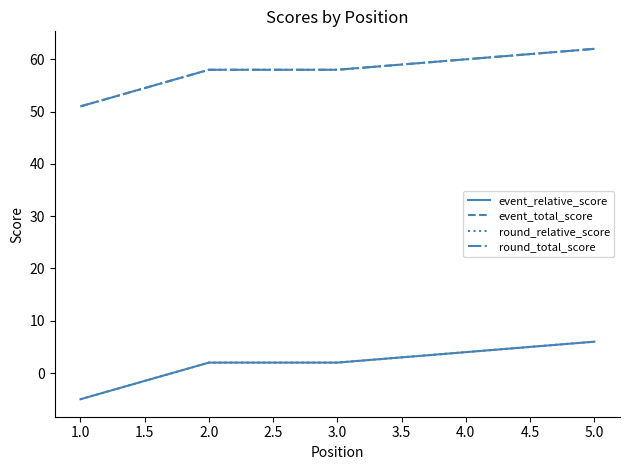

Is this an area chart (filled region under the line)?

No